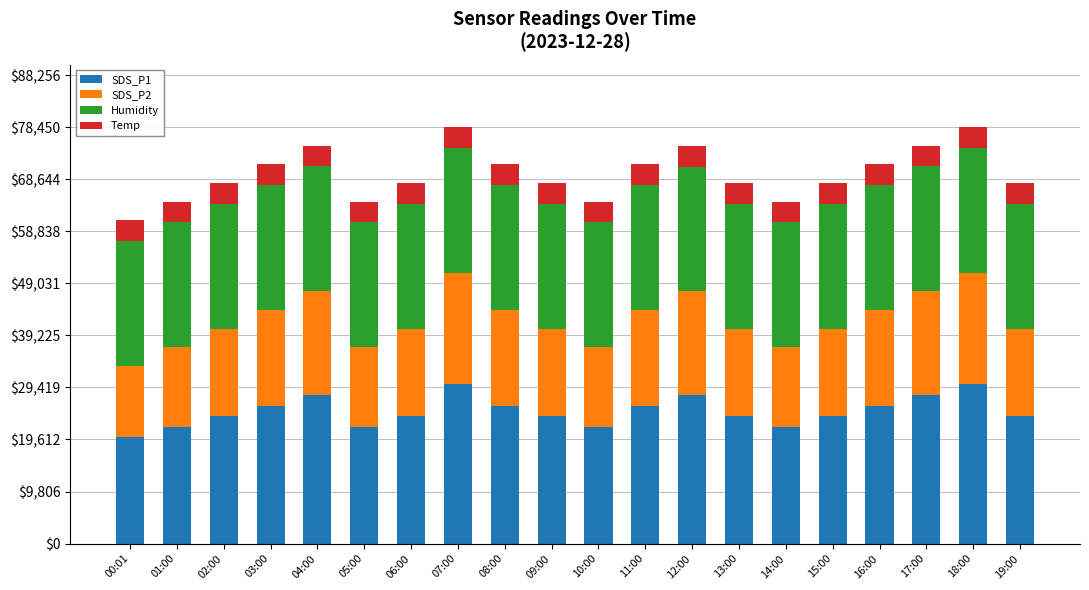

Is it true that SDS_P1 equals 14574 at 03:00?

False